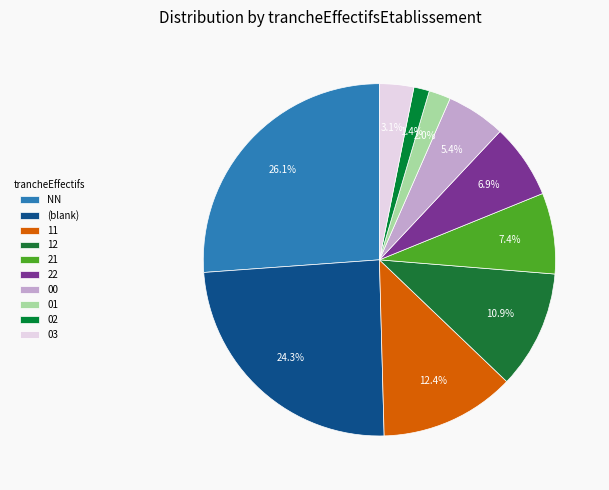

Is the sum of NN and 21 greater than half?

No